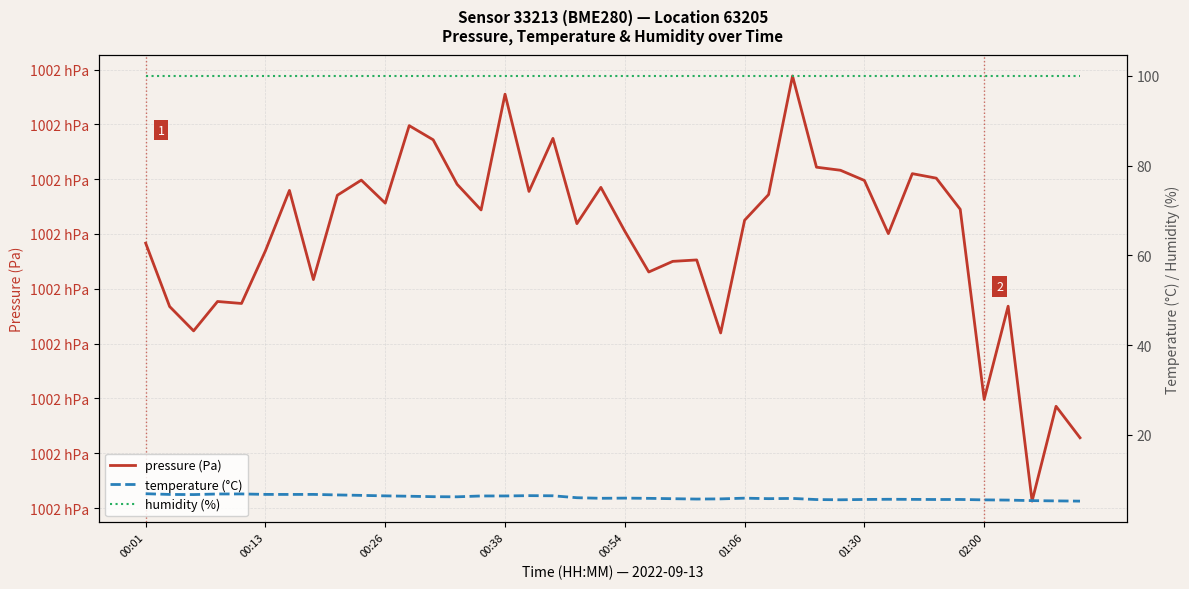

At 00:26, list the series in order from smallest to largest.

temperature (°C), humidity (%), pressure (Pa)